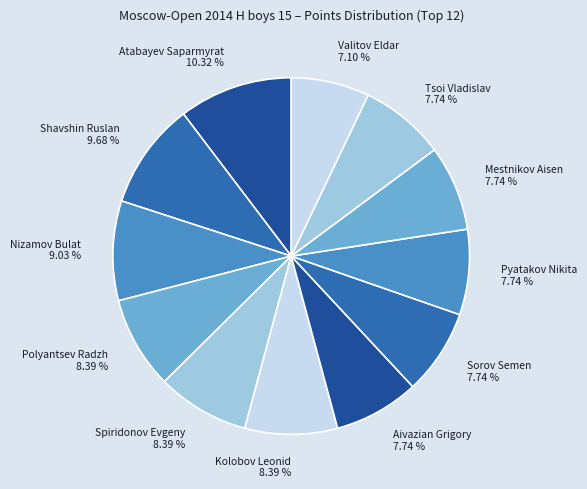

The Kolobov Leonid slice represents 17% of the pie. True or false?

False